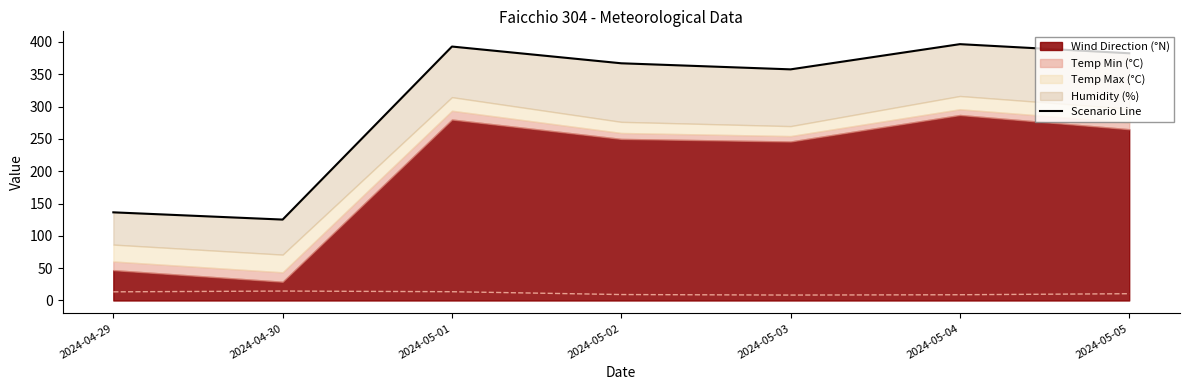

Where is the first local maximum?

2024-05-01